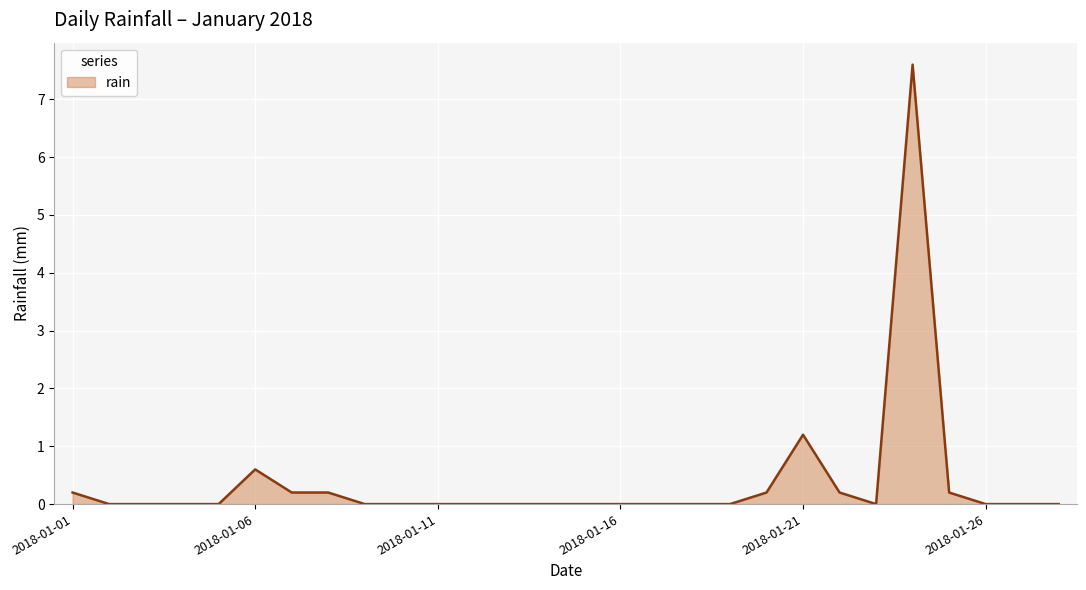

What is the maximum value shown in the chart?

7.6